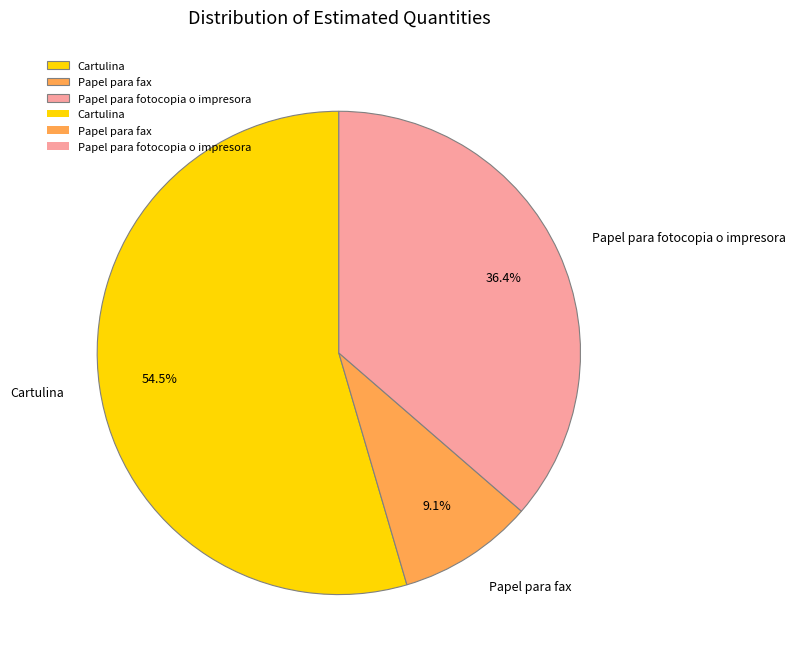

What is the smallest slice in the pie chart?

Papel para fax